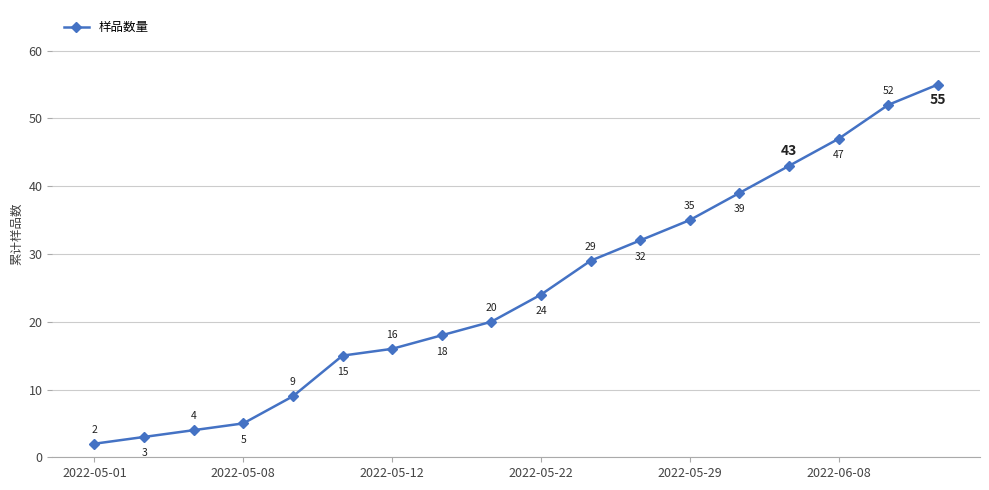

What is the value of the 8th point from the left?

18